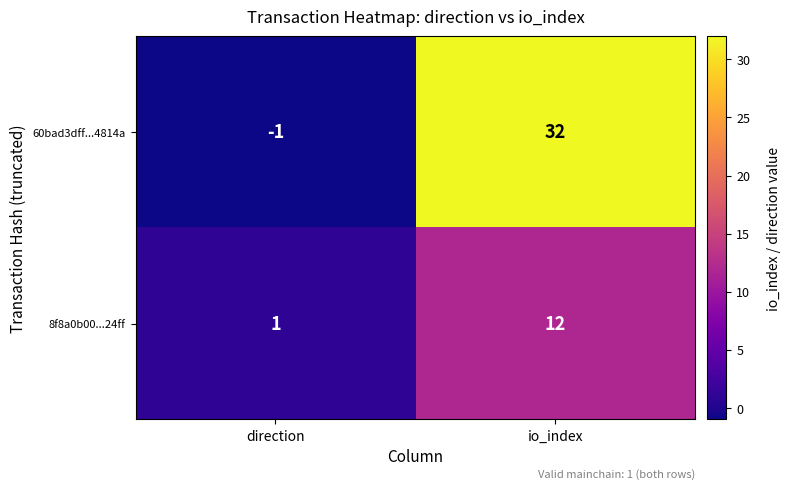

What is the highest value of the 8f8a0b00...24ff series?

12